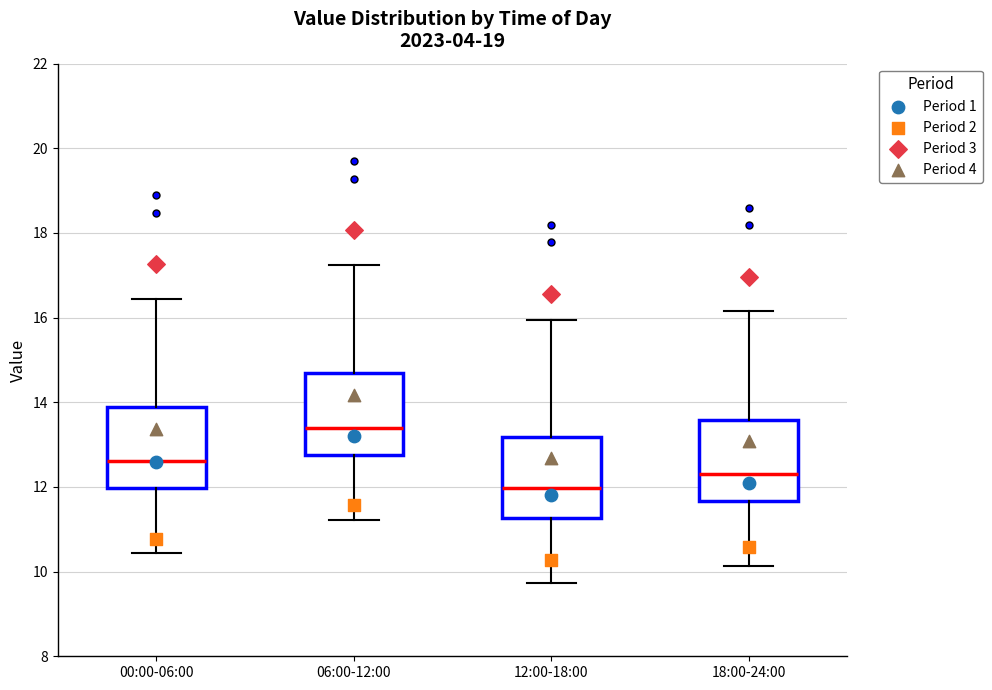

Which box's median line is the lowest?

12:00-18:00